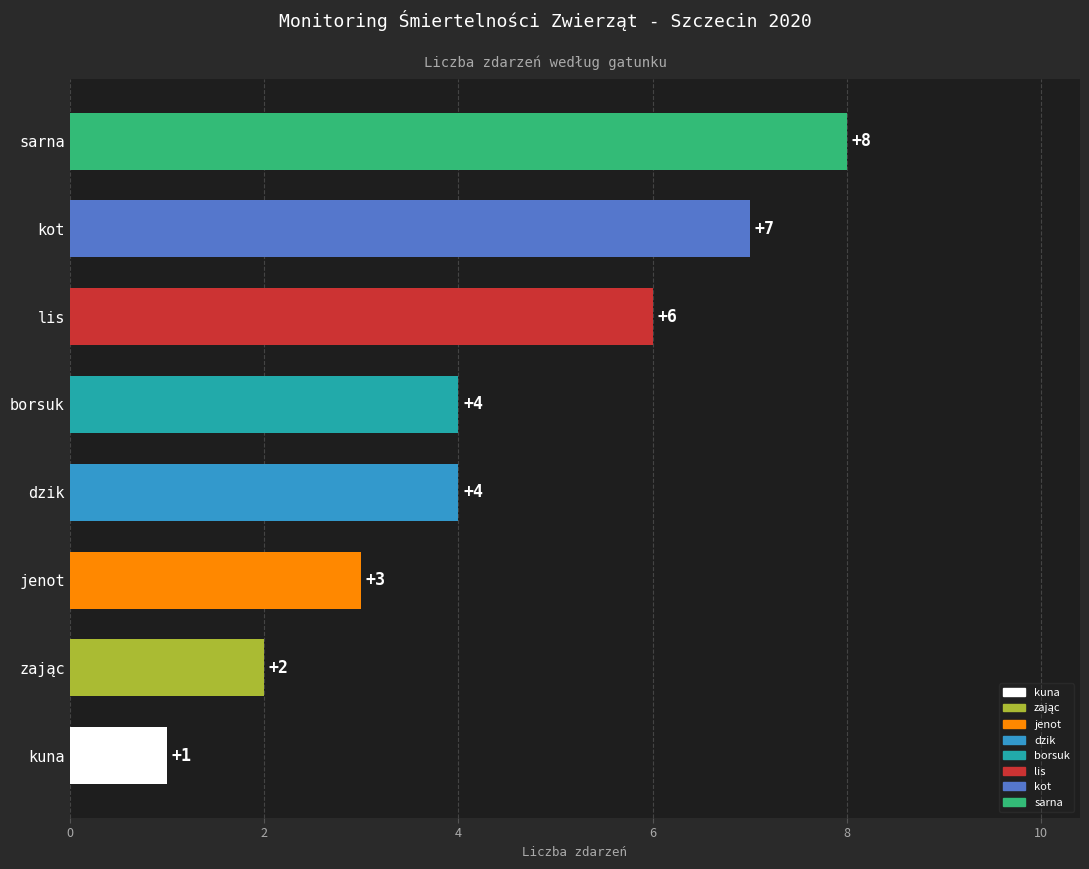

What value does the data have at dzik?

4